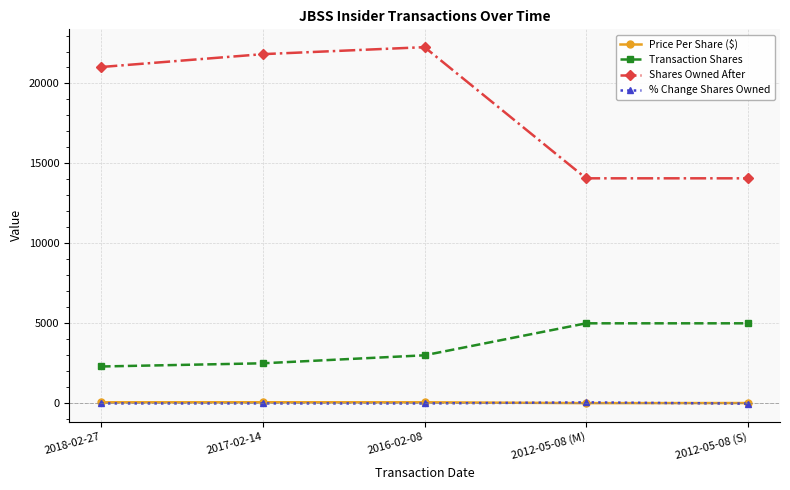

Which series has the widest spread of values?

Shares Owned After